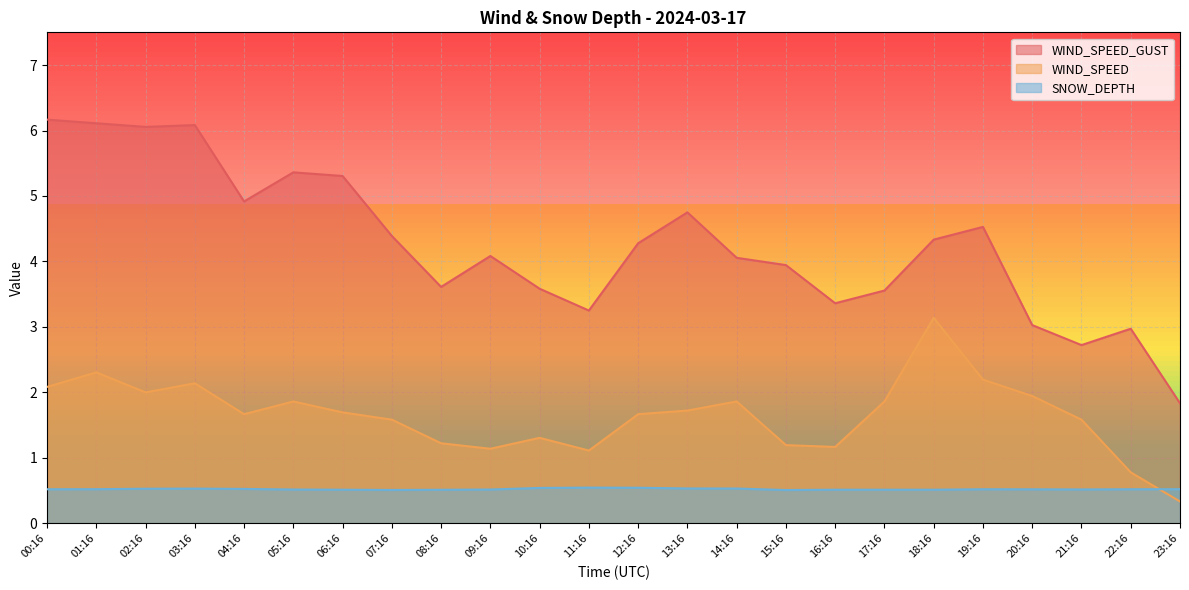

How many data points in WIND_SPEED are less than 1?

2